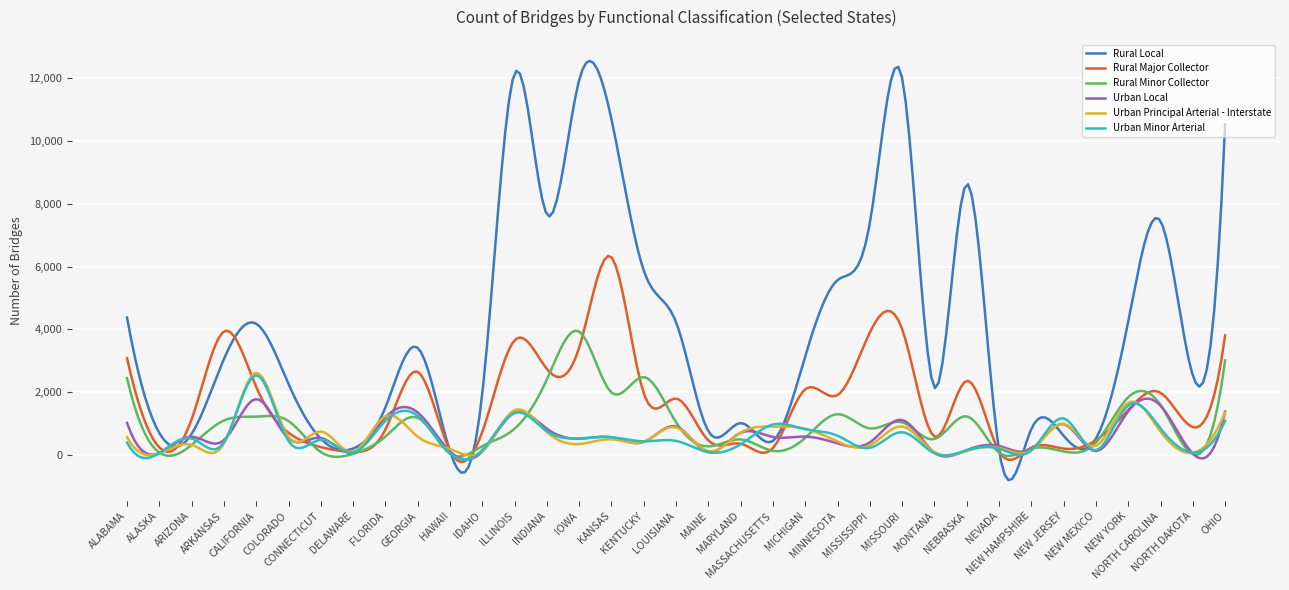

What is the minimum value shown in the chart?

-810.7